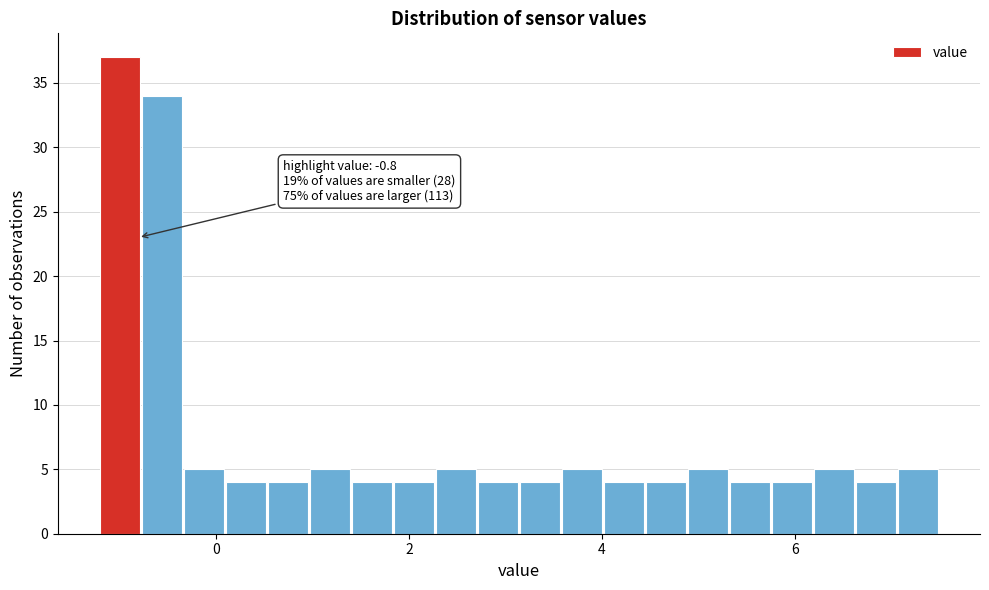

Read against the x-axis, roughly where is the centre of the tallest bar?

-1.0